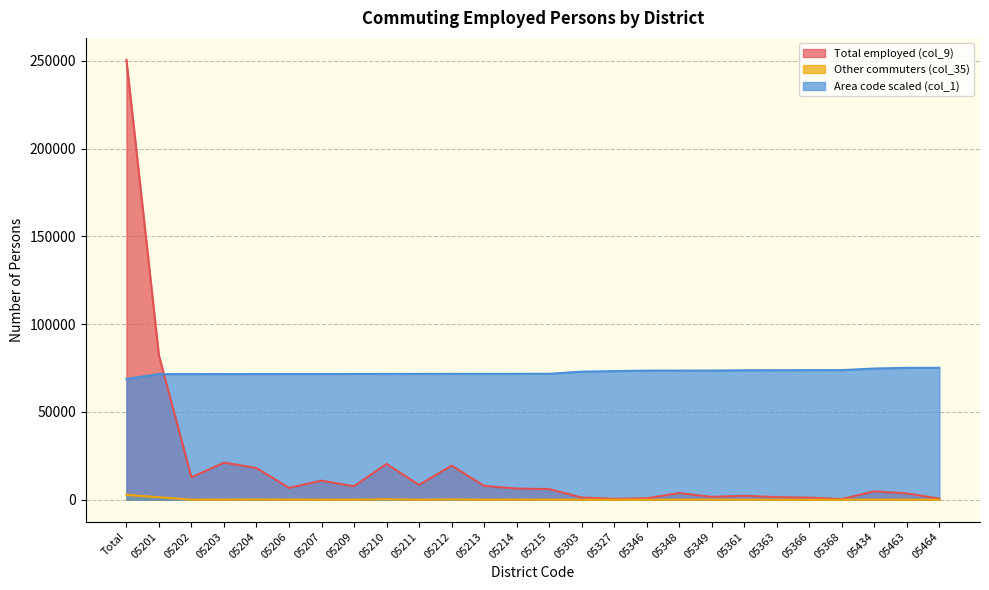

Rank the series by their maximum value, from lowest to highest.

Other commuters (col_35), Area code scaled (col_1), Total employed (col_9)